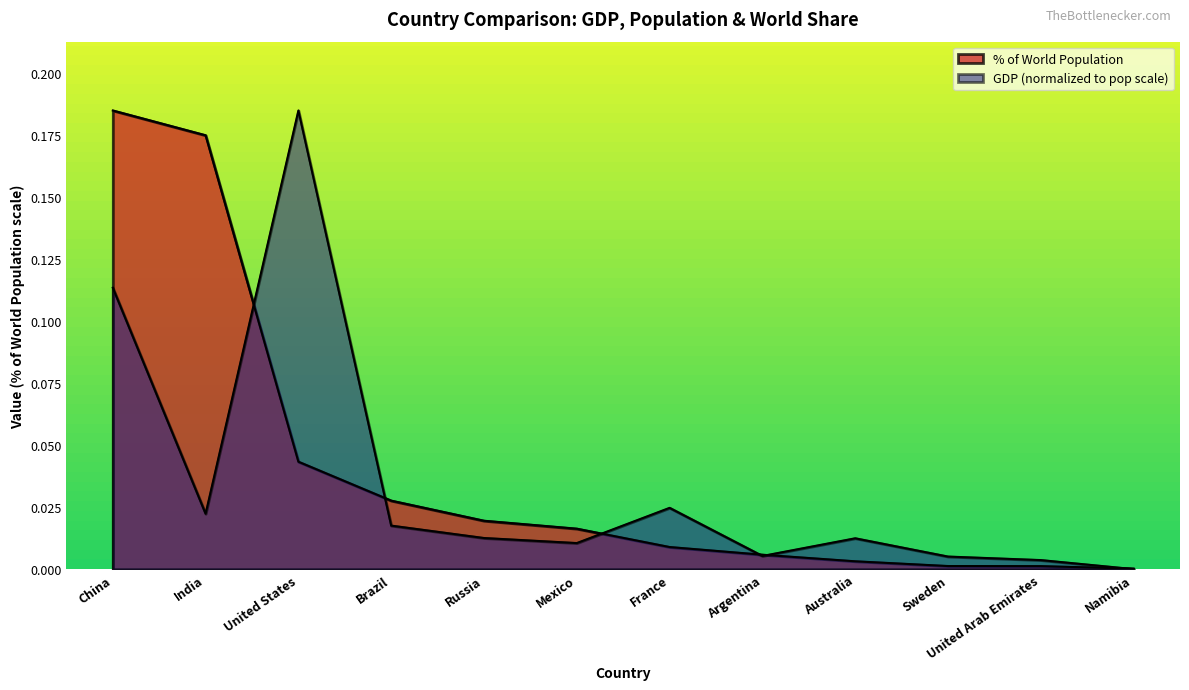

Reading left to right, what are all the values shown in this chart?

GDP: 0.1	0.0	0.2	0.0	0.0	0.0	0.0	0.0	0.0	0.0	0.0	0.0
World Population: 0.2	0.2	0.0	0.0	0.0	0.0	0.0	0.0	0.0	0.0	0.0	0.0